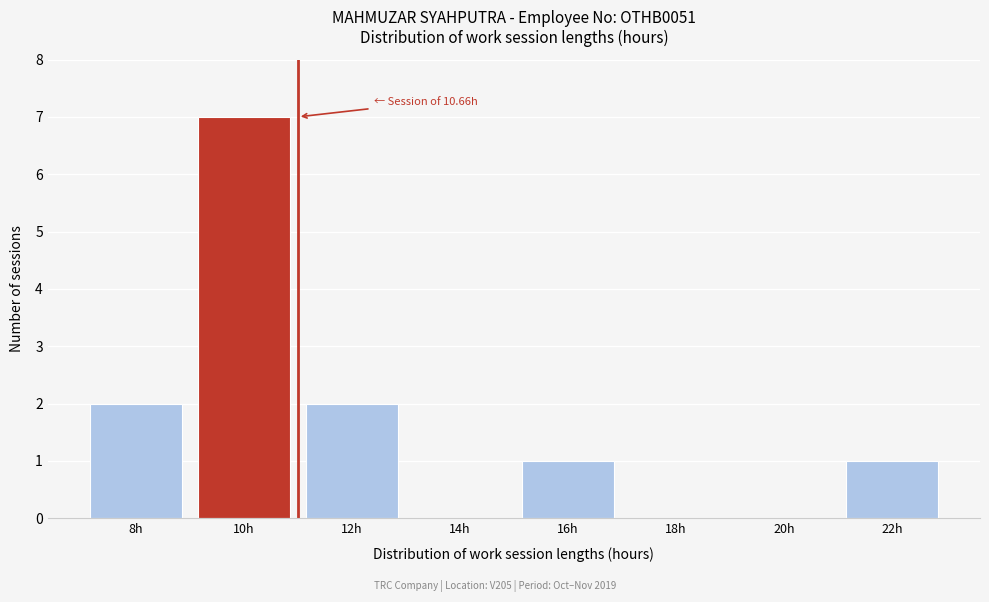

Reading right to left, extract all data points from this chart.

22h=1	20h=0	18h=0	16h=1	14h=0	12h=2	10h=7	8h=2